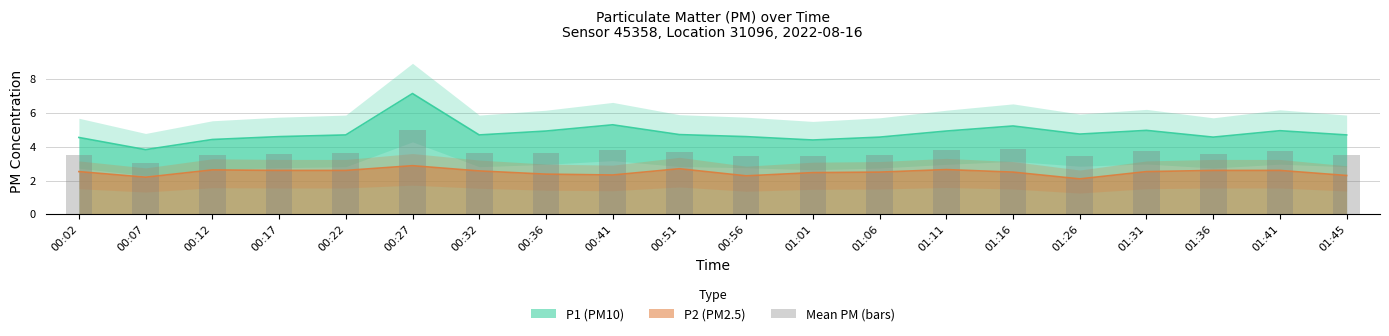

Where is the data nearest to the value 4?

01:16